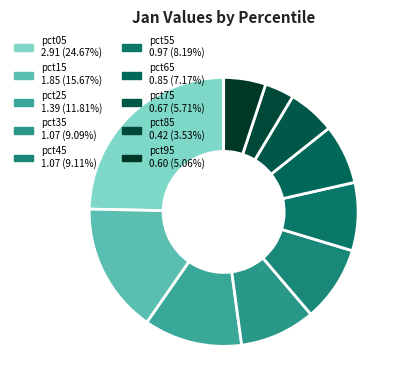

Is there any slice that represents more than half of the pie?

No